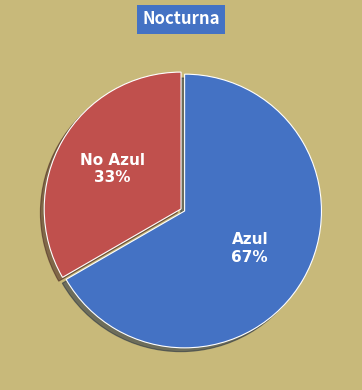

Is there a majority slice in this chart?

Yes